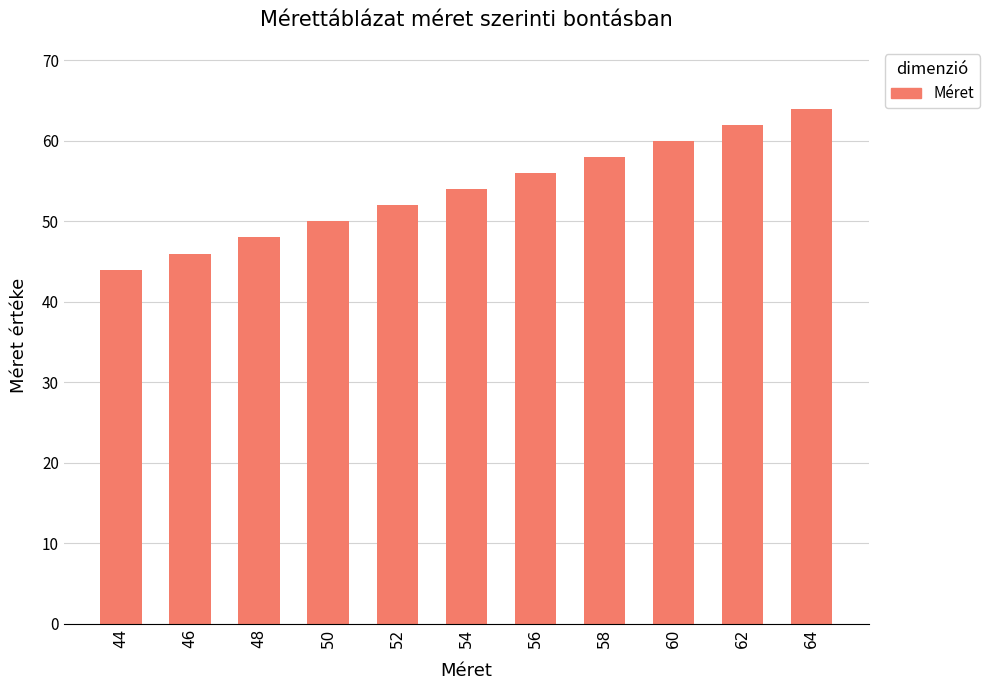

Rank the categories by value from highest to lowest.

64, 62, 60, 58, 56, 54, 52, 50, 48, 46, 44